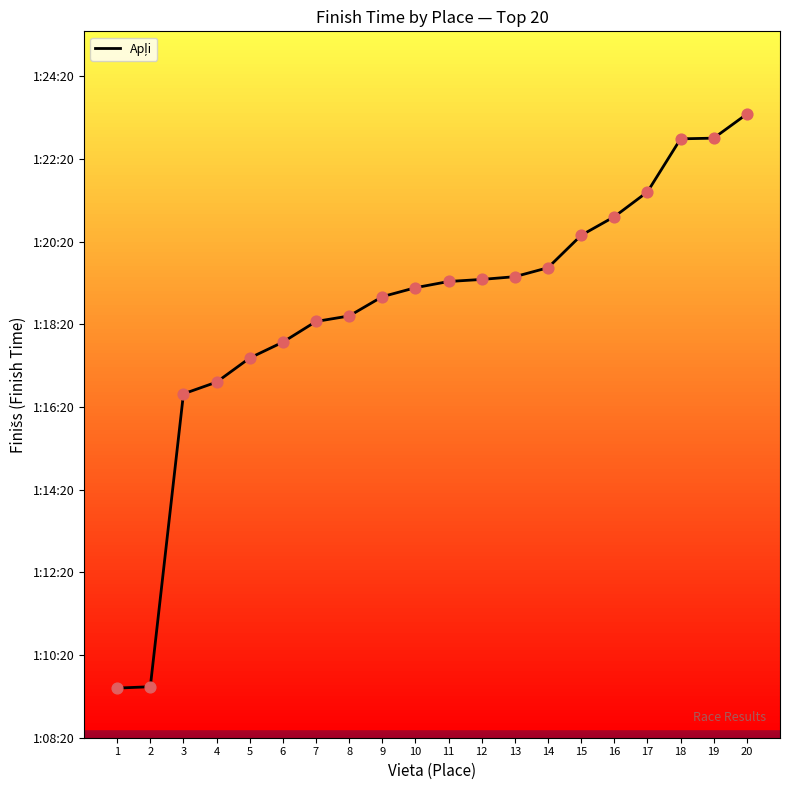

What is the ratio of the value at 3 to the value at 16?

0.9